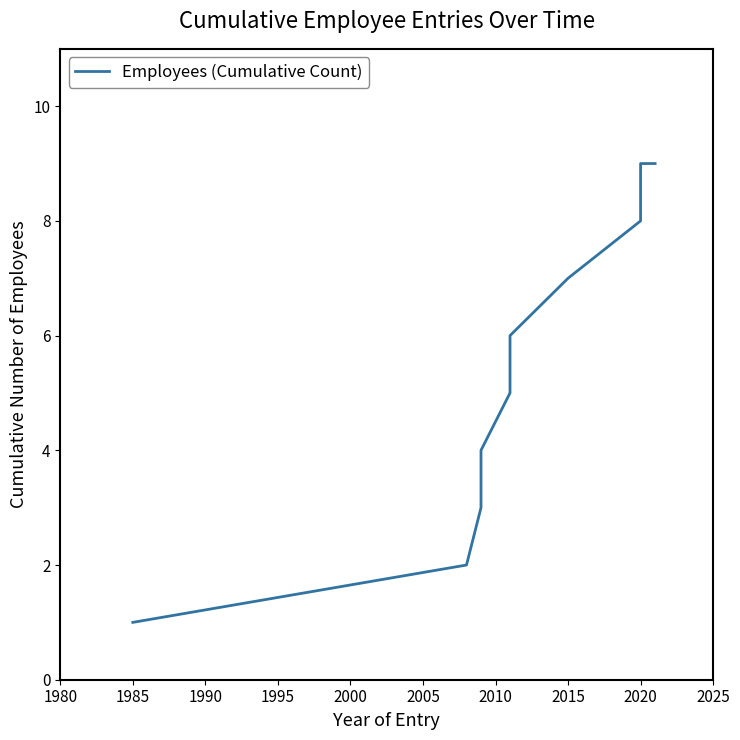

What is the ratio of the value at 1995 to the value at 2025?

0.4